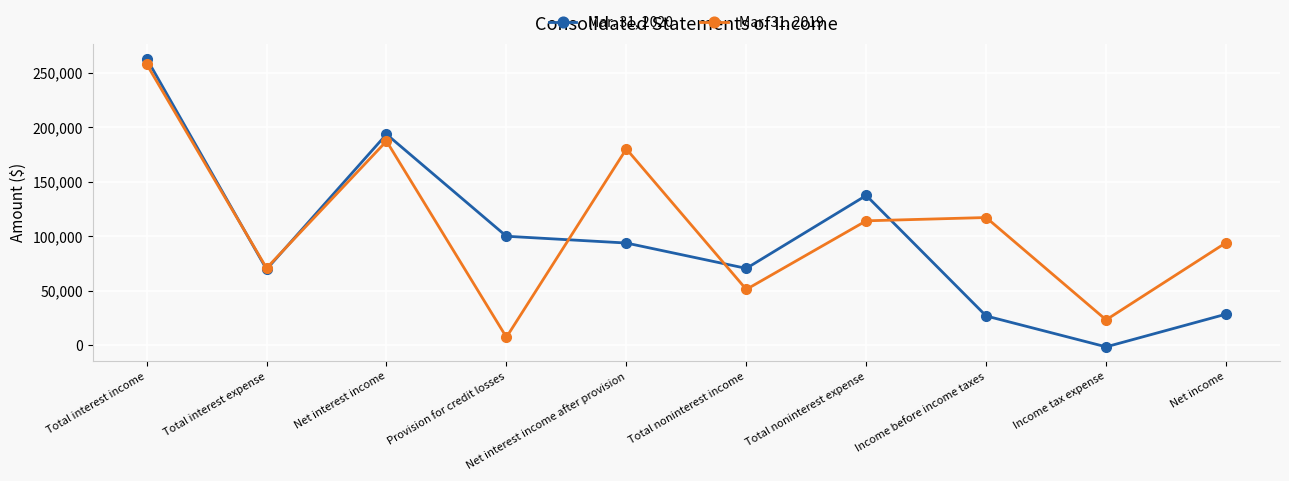

Rank the series at Net interest income after provision from highest to lowest value.

Mar. 31, 2019, Mar. 31, 2020